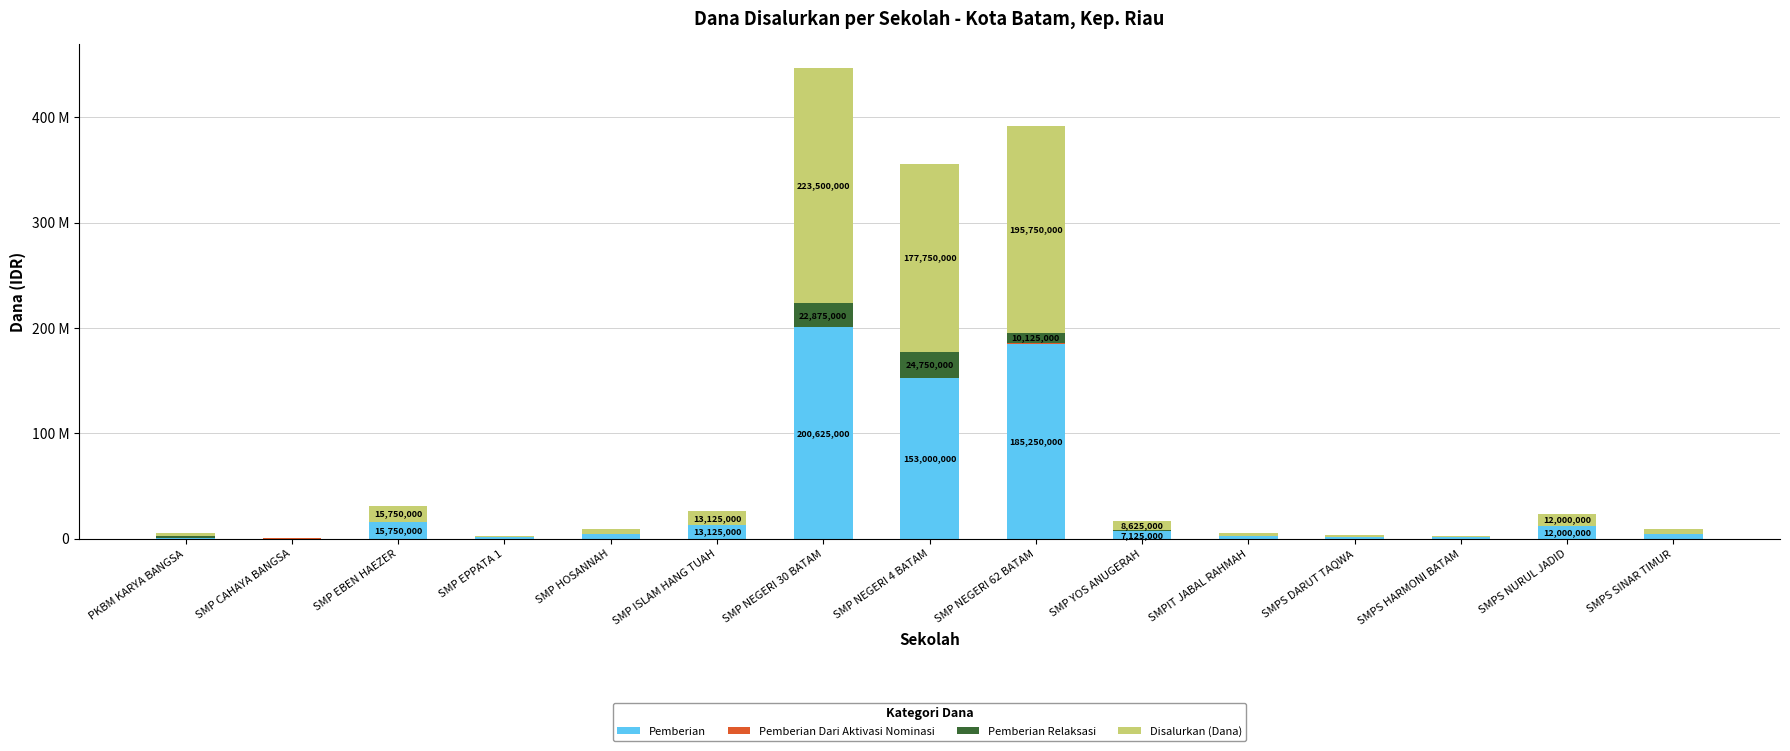

Are the bars grouped side by side (vs. stacked)?

No